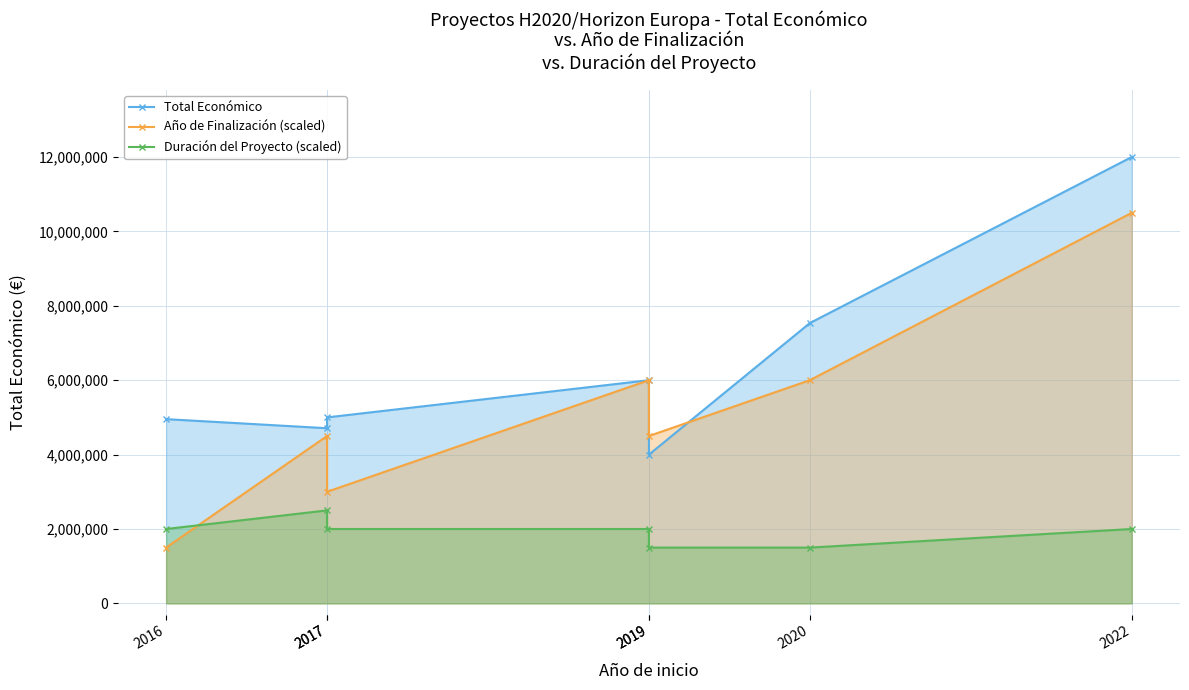

How many interior local peaks does the Total Económico series have?

1